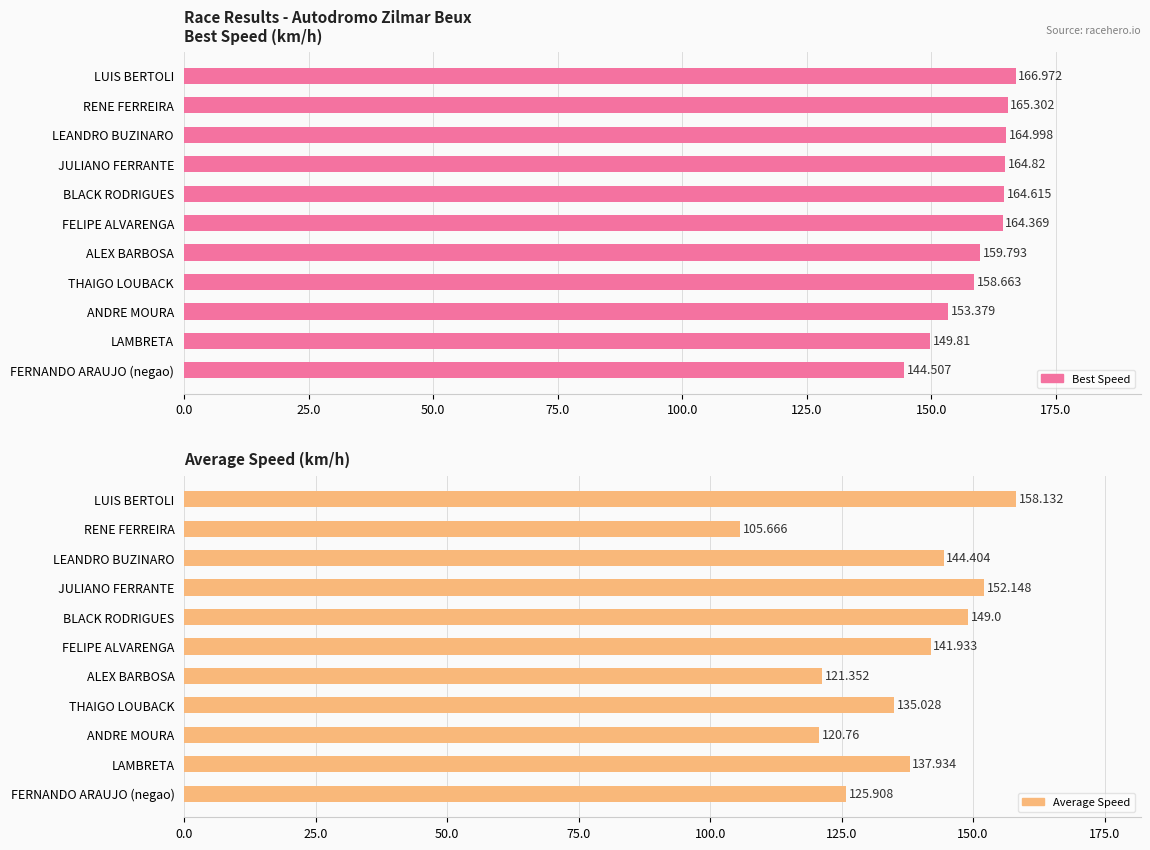

List the series in order of their peak value, highest first.

Best Speed, Average Speed